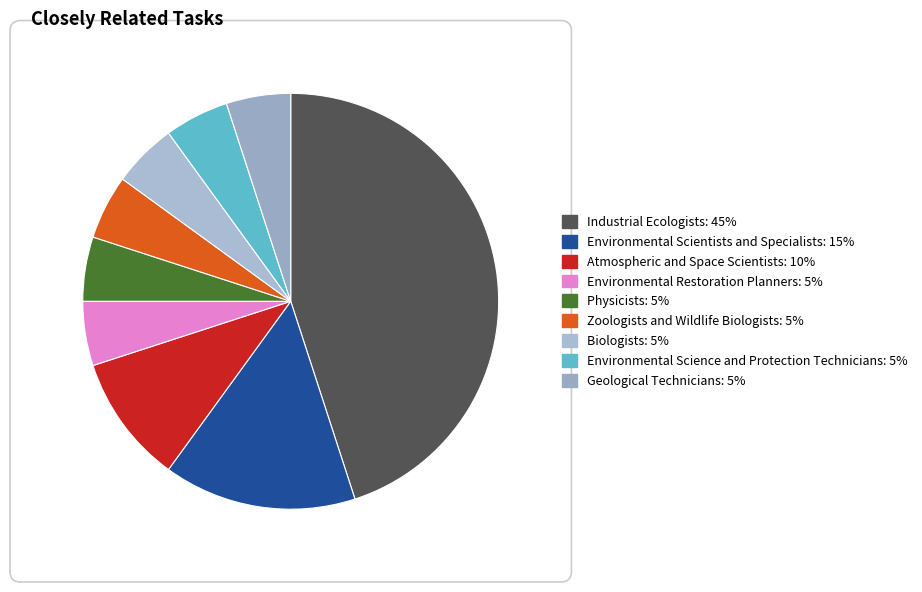

Which has a higher value, Zoologists and Wildlife Biologists or Biologists?

Zoologists and Wildlife Biologists